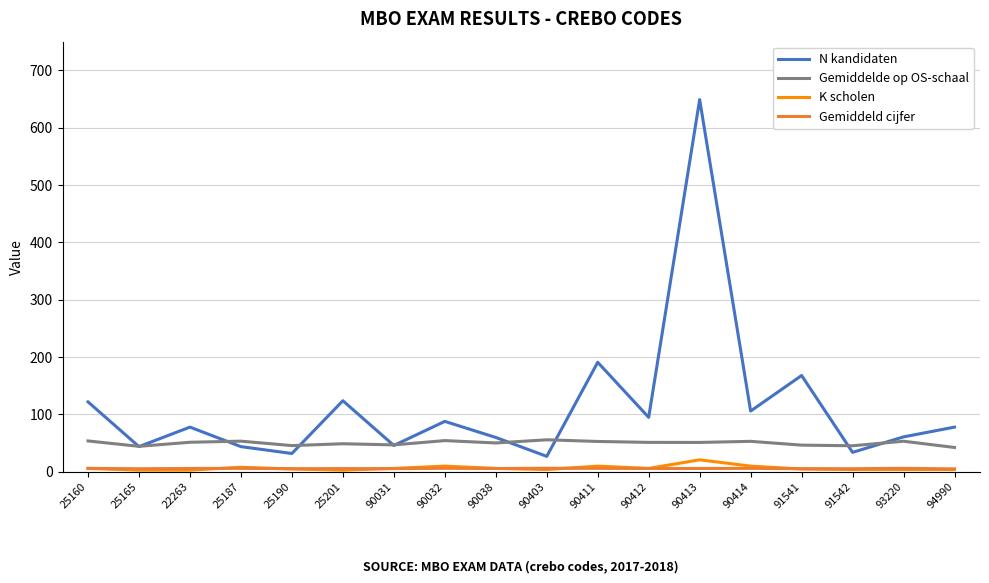

Is it true that Gemiddelde op OS-schaal equals 51.4 at 90412?

True